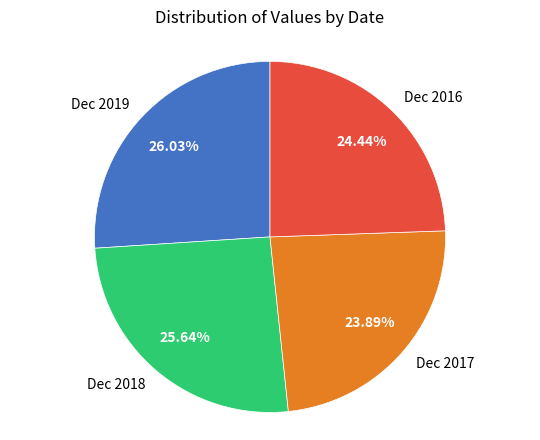

What is the ratio of the value at Dec 2019 to the value at Dec 2016?

1.1